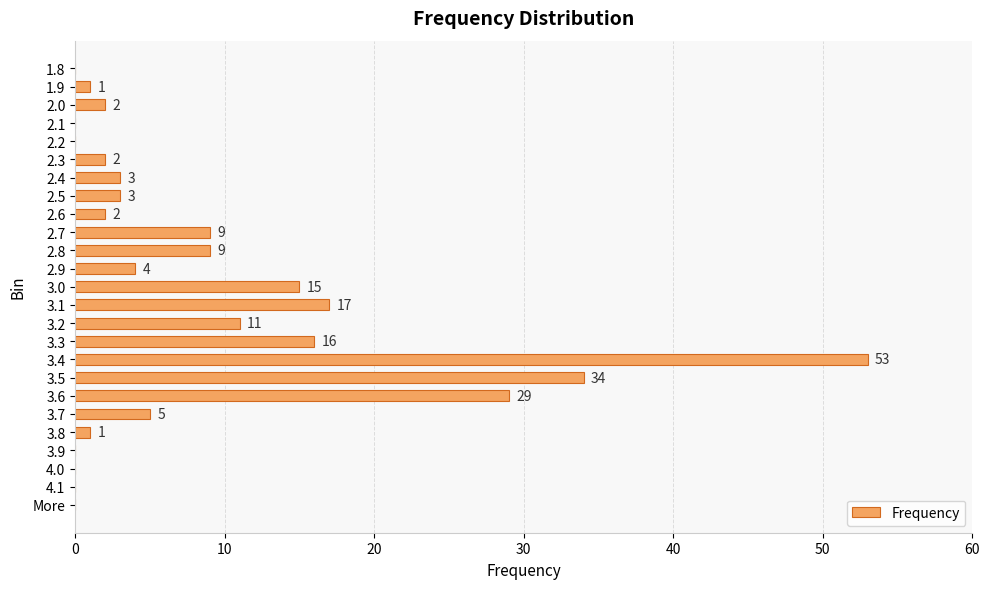

Between 3.8 and 2.6, which is larger?

2.6